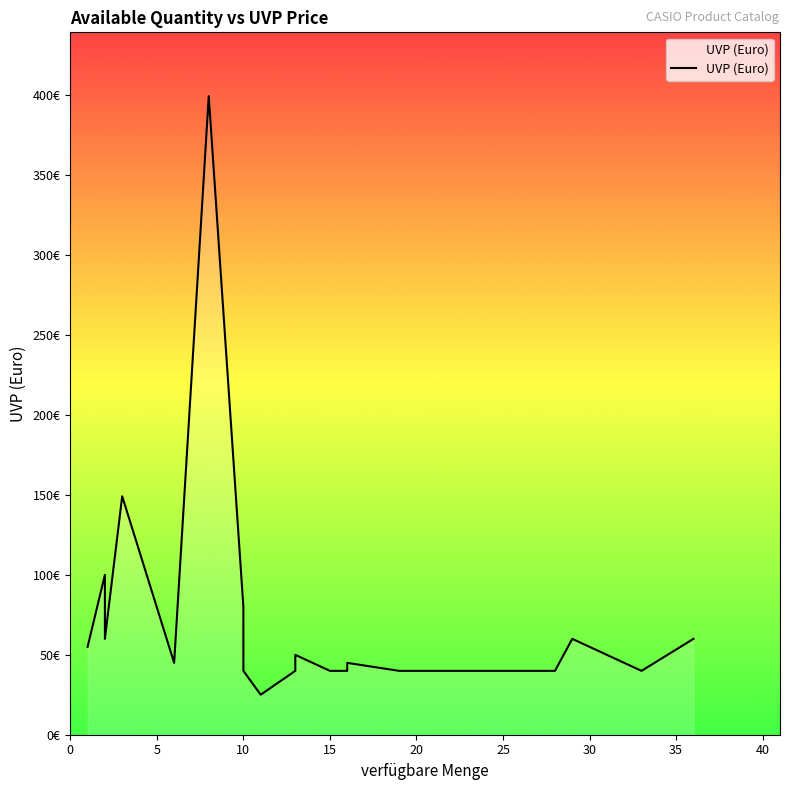

What is the average value?

72.3